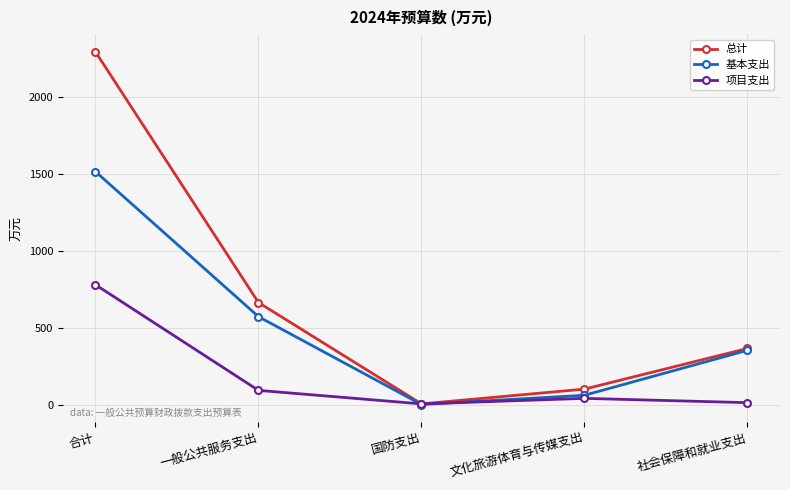

Rank the series by their maximum value, from lowest to highest.

项目支出, 基本支出, 总计